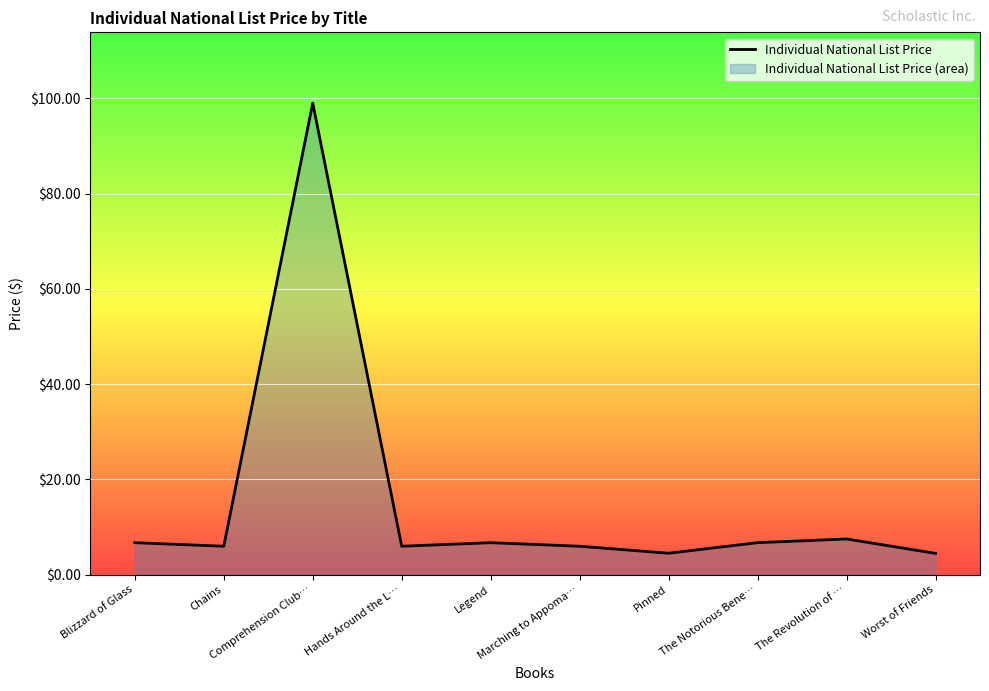

Reading left to right, transcribe all the data shown in this chart.

Blizzard of Glass=6.7	Chains=6.0	Comprehension Club…=99.0	Hands Around the L…=6.0	Legend=6.7	Marching to Appoma…=6.0	Pinned=4.5	The Notorious Bene…=6.7	The Revolution of …=7.5	Worst of Friends=4.5